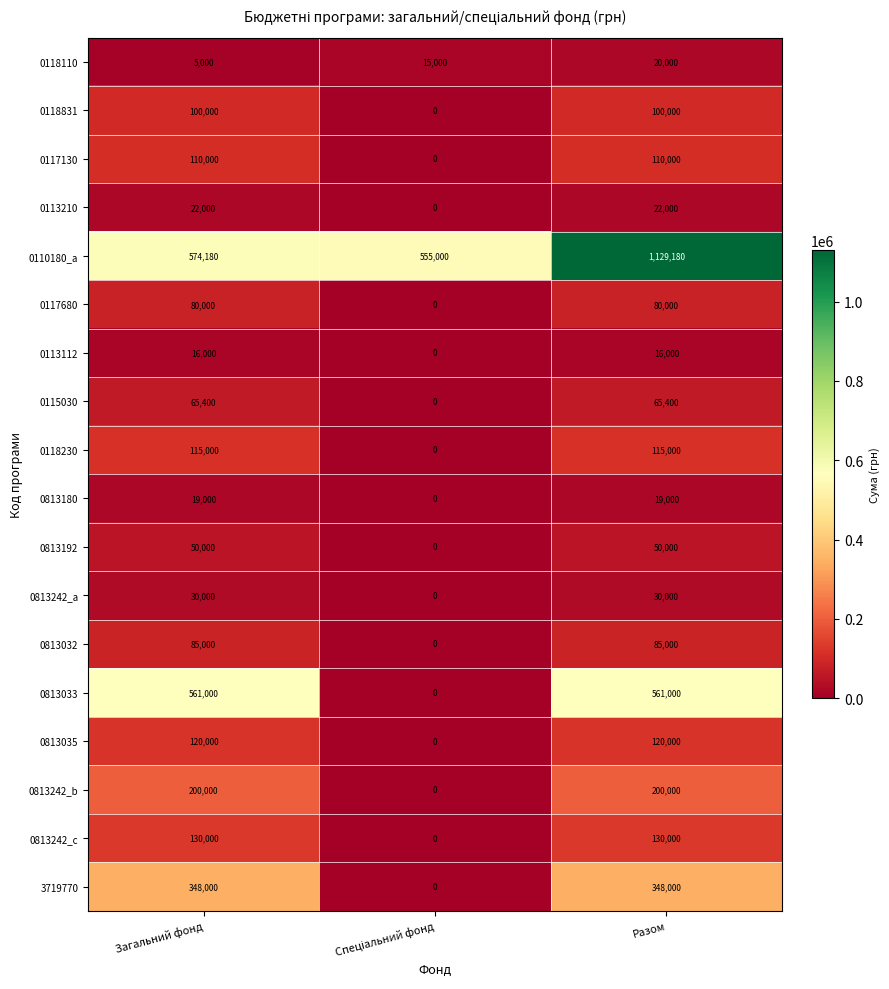

What is the approximate value of 0118831 at Загальний фонд, to the nearest 50?

100000